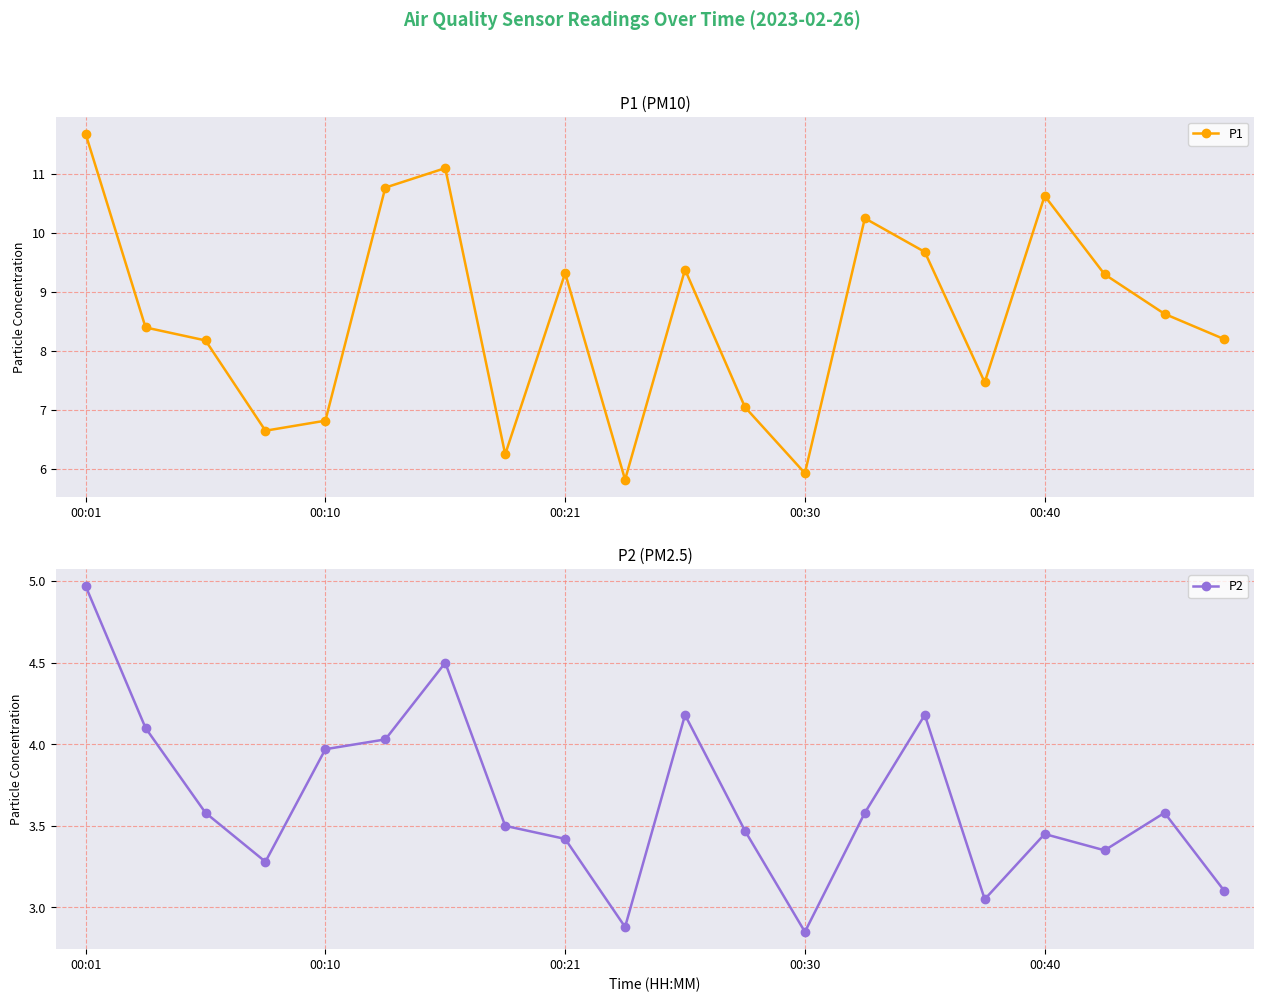

Which has a higher value, 6 or 13?

6